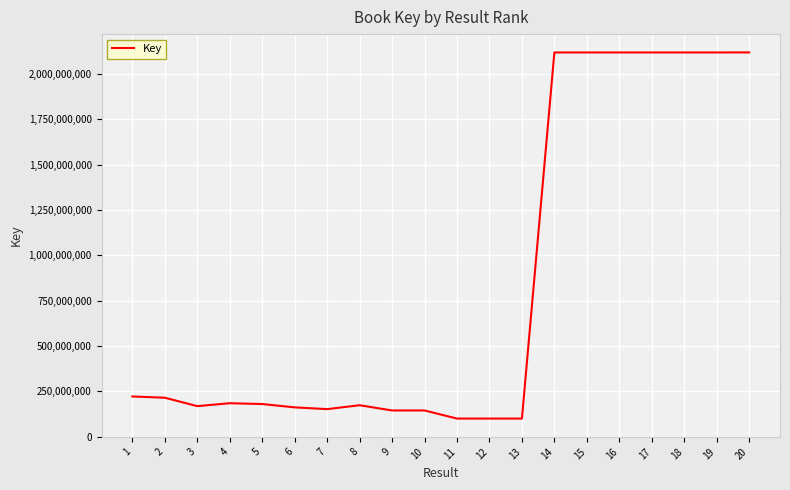

What is the maximum value shown in the chart?

2118117056